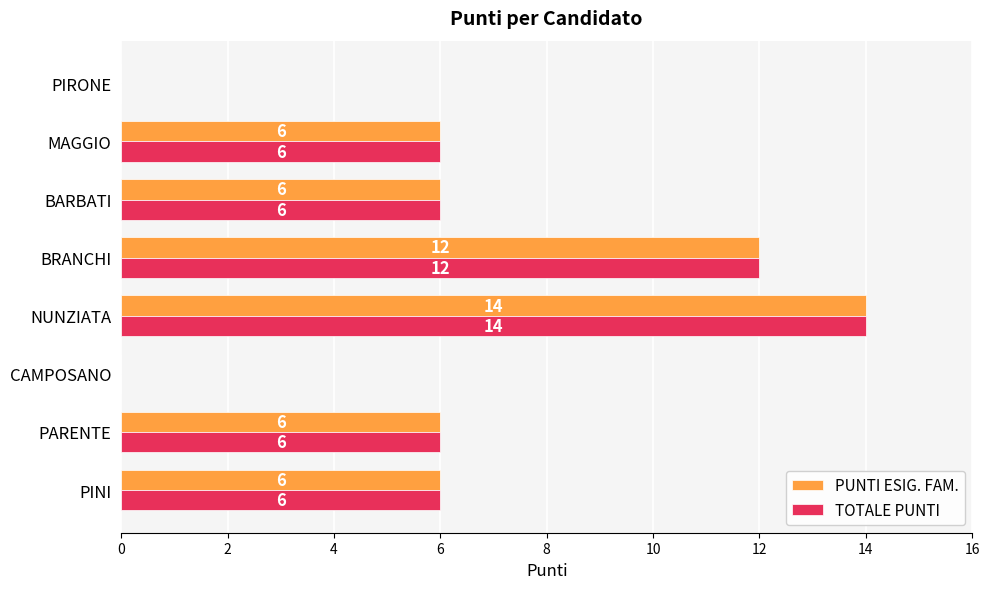

At which category does the chart reach its peak across all series?

NUNZIATA